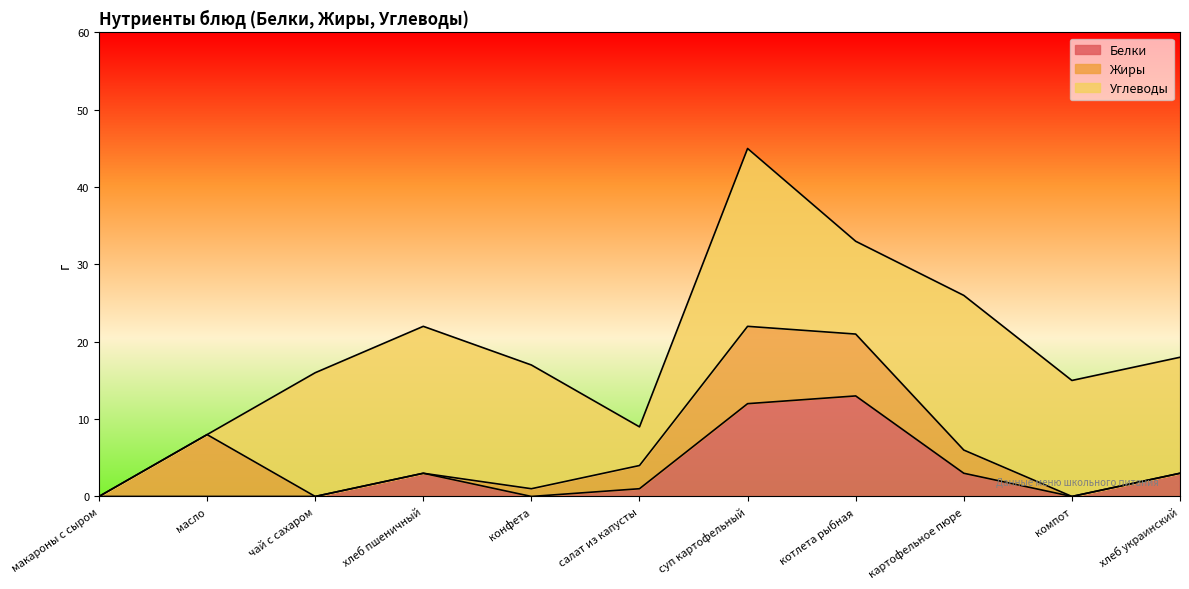

How many data points in Жиры are less than 1?

5